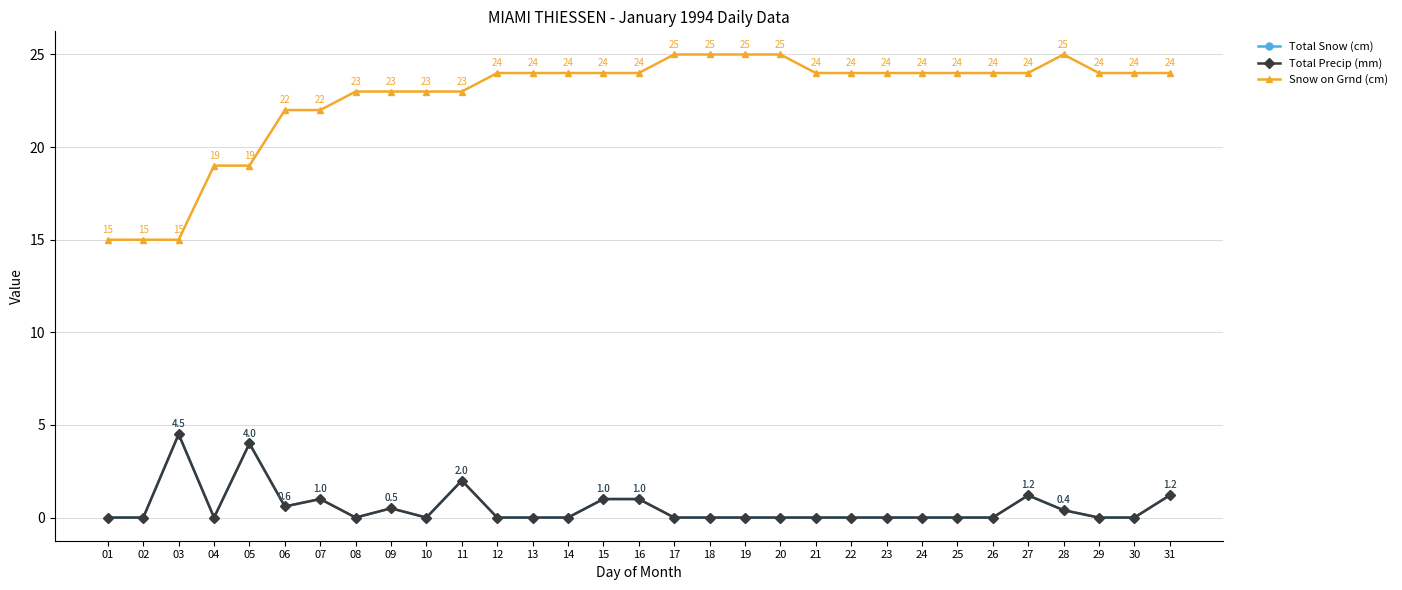

Is it true that Total Snow (cm) equals 1.9 at 14?

False